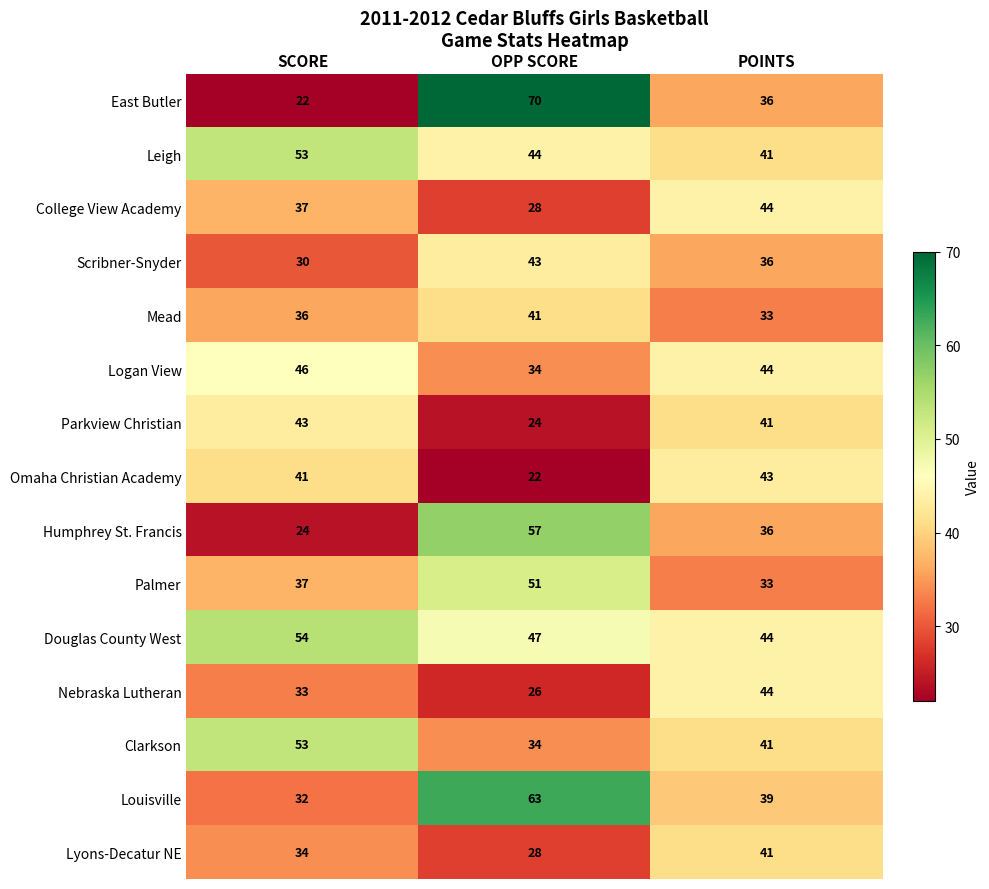

What is the maximum value shown in the chart?

70